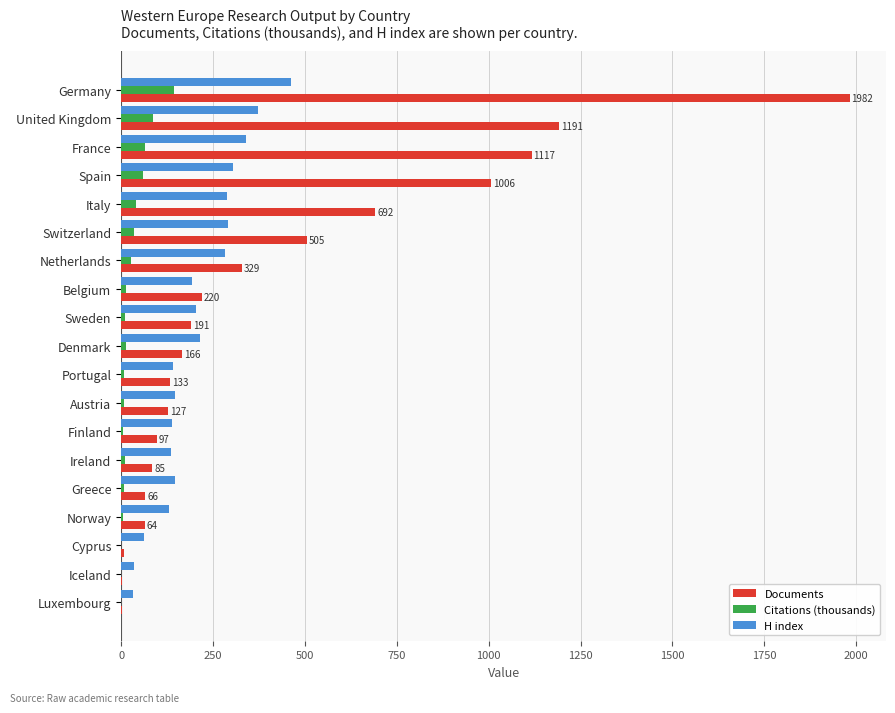

What is the sum of all Documents values?

7983.0